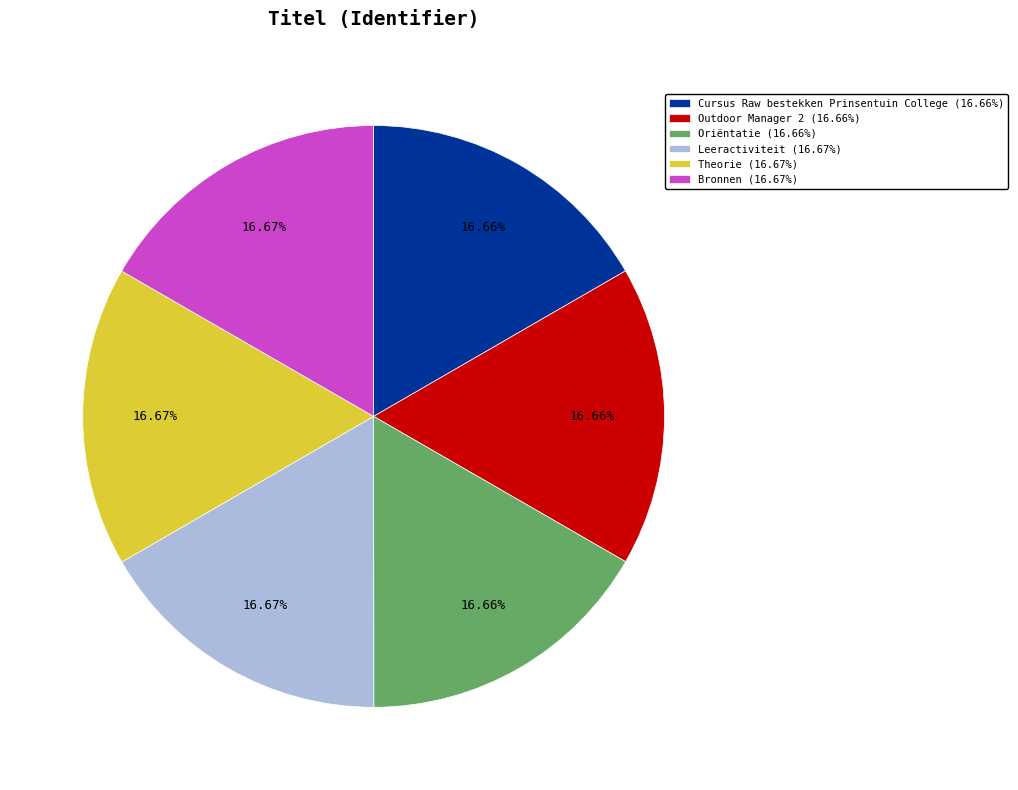

How much of the chart is everything except Outdoor Manager 2?

83.3%